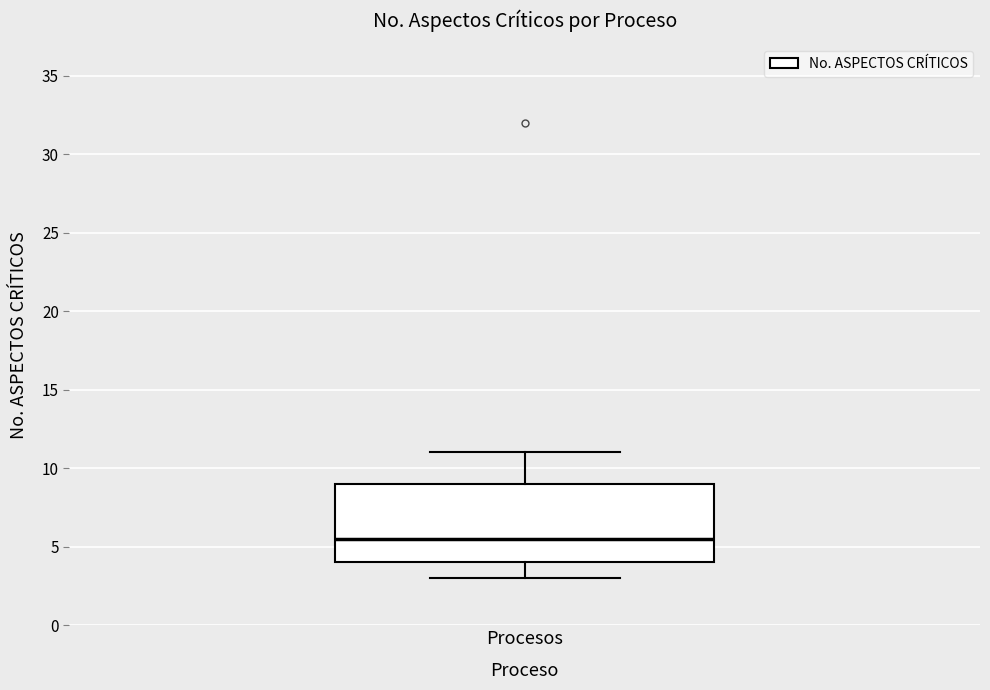

Read this box plot against the y-axis: the position of the median line, the range covered by the box, and the ends of both whiskers. The values are not printed on the chart, so give them approximately, as read against the axis.

median 5.5, box 4.0 to 9.0, whiskers 3.0 to 11.0